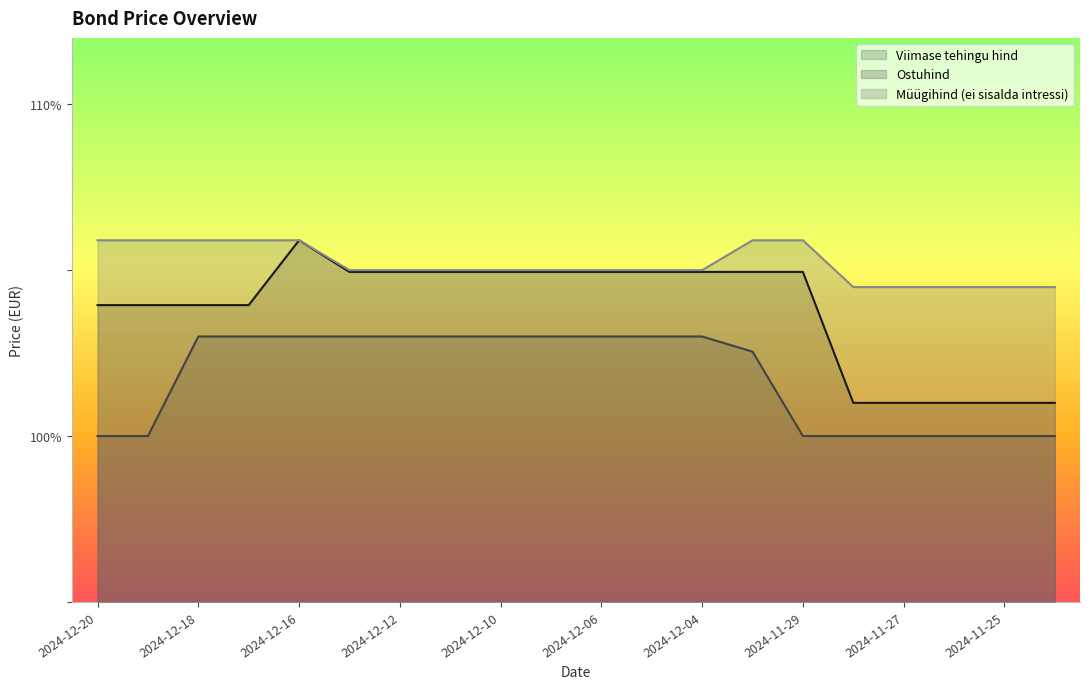

Reading right to left, list all the values displayed in this chart.

Viimase tehingu hind: 2024-11-22=101.0	2024-11-25=101.0	2024-11-26=101.0	2024-11-27=101.0	2024-11-28=101.0	2024-11-29=104.9	2024-12-02=104.9	2024-12-04=104.9	2024-12-05=104.9	2024-12-06=104.9	2024-12-09=104.9	2024-12-10=104.9	2024-12-11=104.9	2024-12-12=104.9	2024-12-13=104.9	2024-12-16=105.9	2024-12-17=103.9	2024-12-18=103.9	2024-12-19=103.9	2024-12-20=103.9
Ostuhind: 2024-11-22=100.0	2024-11-25=100.0	2024-11-26=100.0	2024-11-27=100.0	2024-11-28=100.0	2024-11-29=100.0	2024-12-02=102.5	2024-12-04=103.0	2024-12-05=103.0	2024-12-06=103.0	2024-12-09=103.0	2024-12-10=103.0	2024-12-11=103.0	2024-12-12=103.0	2024-12-13=103.0	2024-12-16=103.0	2024-12-17=103.0	2024-12-18=103.0	2024-12-19=100.0	2024-12-20=100.0
Müügihind (ei sisalda intressi): 2024-11-22=104.5	2024-11-25=104.5	2024-11-26=104.5	2024-11-27=104.5	2024-11-28=104.5	2024-11-29=105.9	2024-12-02=105.9	2024-12-04=105.0	2024-12-05=105.0	2024-12-06=105.0	2024-12-09=105.0	2024-12-10=105.0	2024-12-11=105.0	2024-12-12=105.0	2024-12-13=105.0	2024-12-16=105.9	2024-12-17=105.9	2024-12-18=105.9	2024-12-19=105.9	2024-12-20=105.9